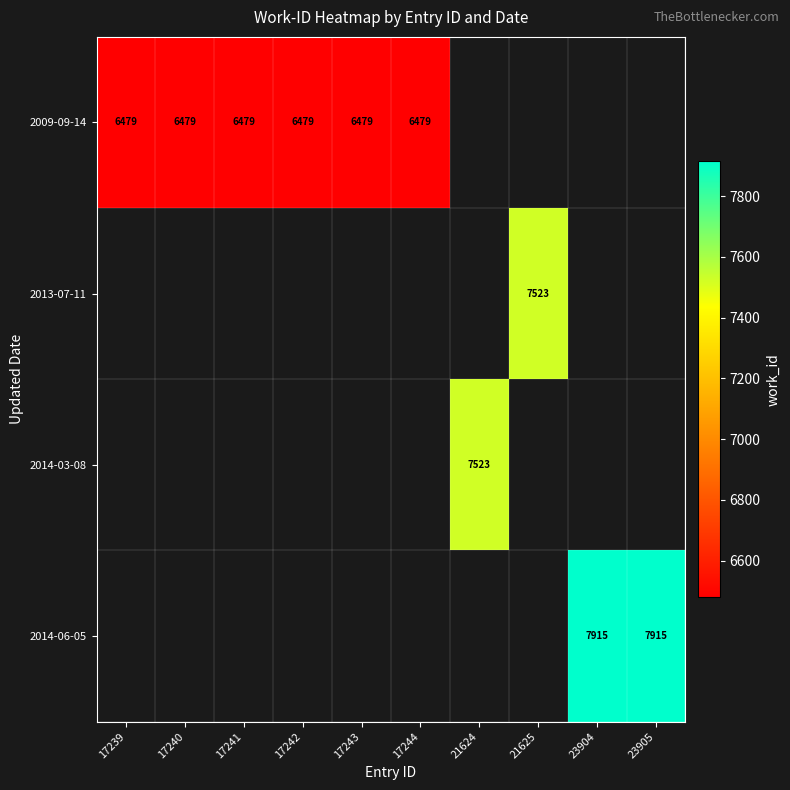

The value of 2009-09-14 at 17243 is 10644.3. True or false?

False